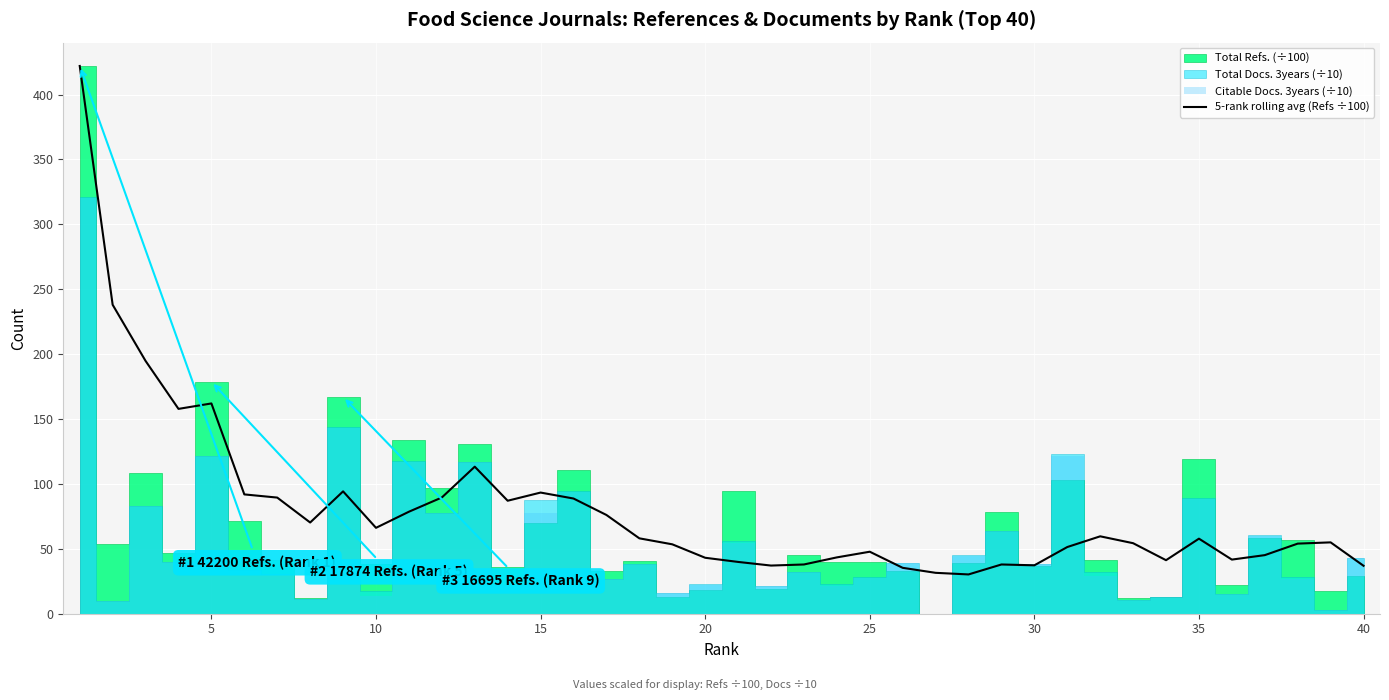

What is the highest value of the 5-rank rolling avg (Refs ÷100) series?

422.0